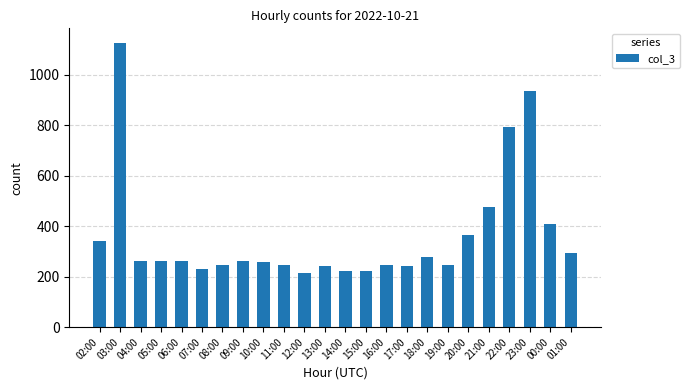

True or false: the data shows 242 at 13:00.

True